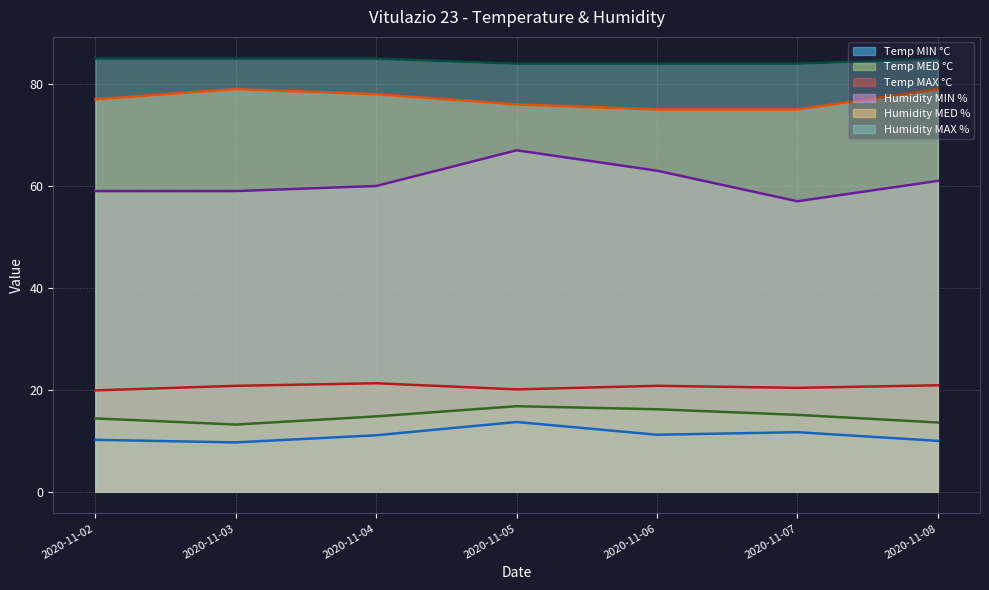

At which label does Temp MED °C reach its minimum?

2020-11-03